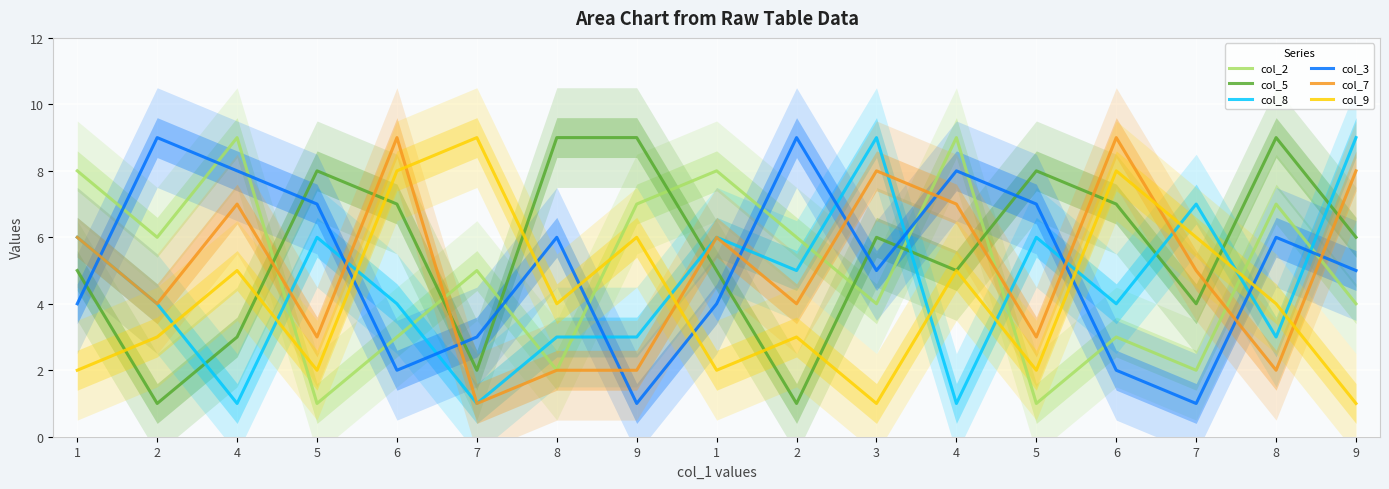

Which series ends up on top after the final intersection of col_8 and col_9?

col_8